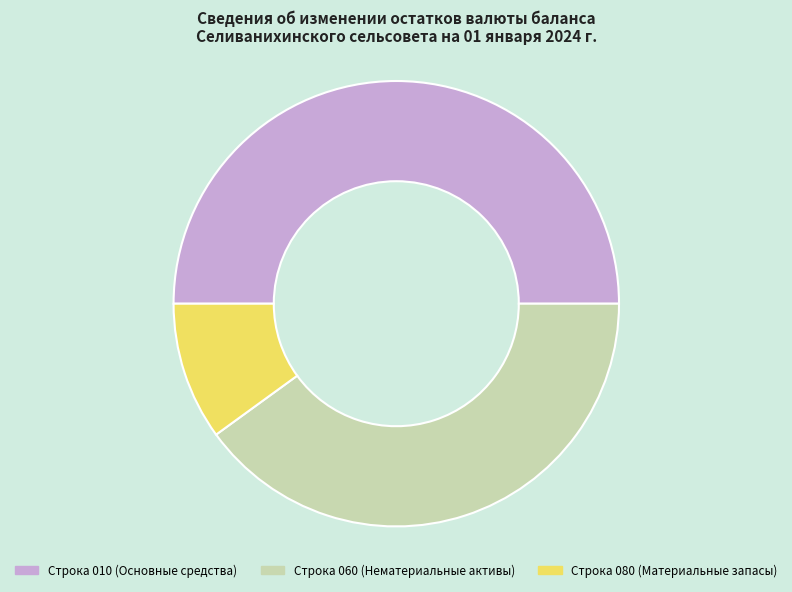

Does any single category account for the majority?

No